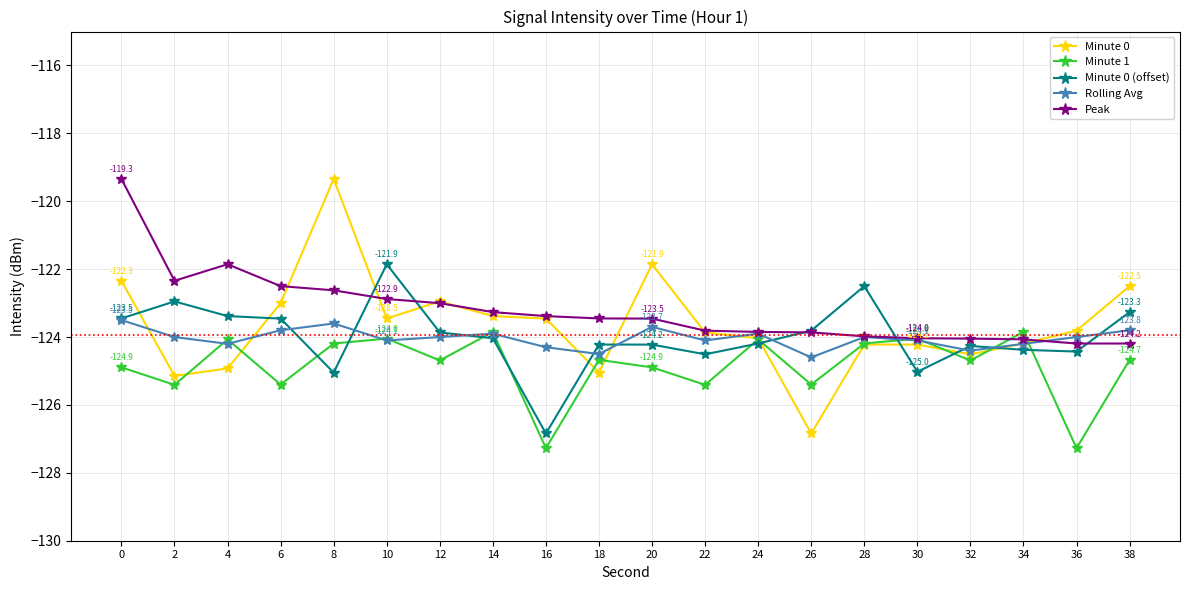

True or false: Minute 0 has more than 0 points higher than both neighbors.

True